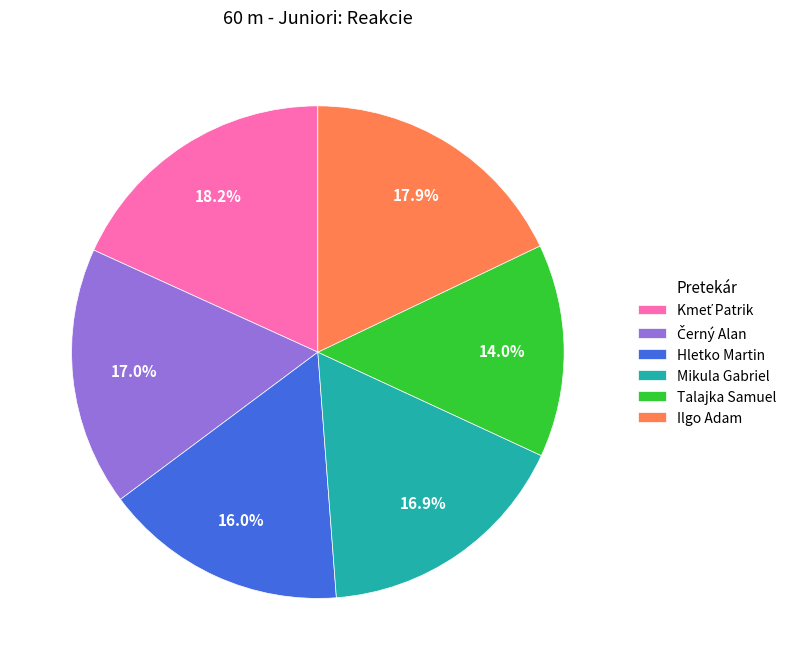

The Ilgo Adam slice represents 18% of the pie. True or false?

True